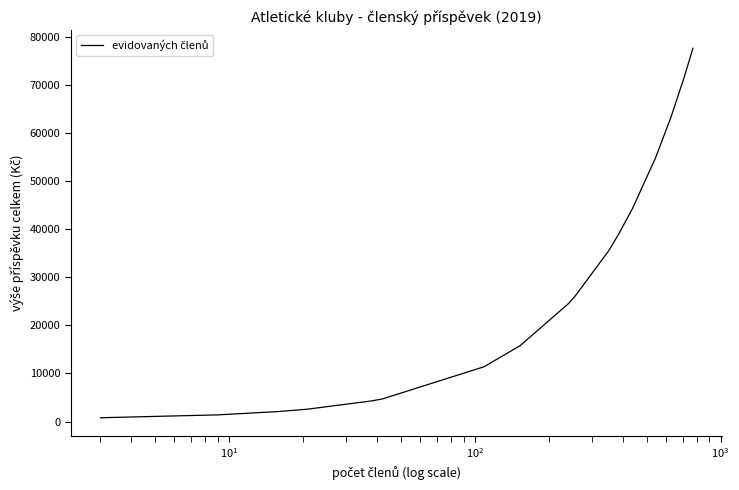

What is the difference between the maximum and minimum values?

76800